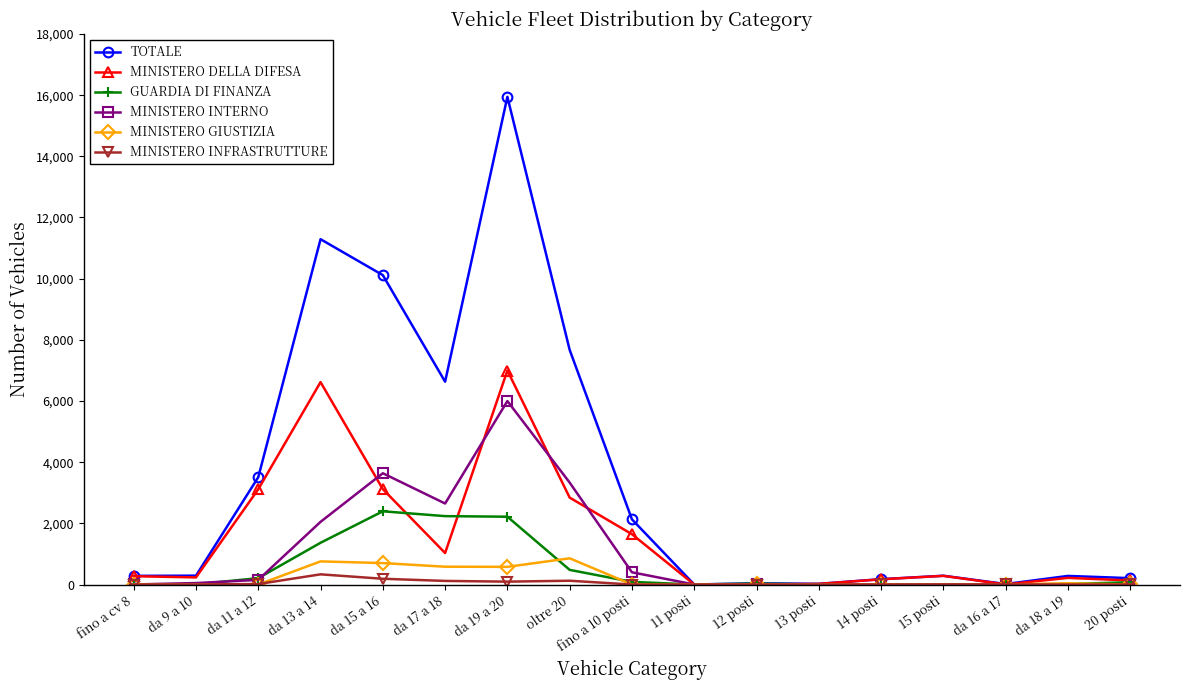

What is the label of the 4th point from the left?

da 13 a 14